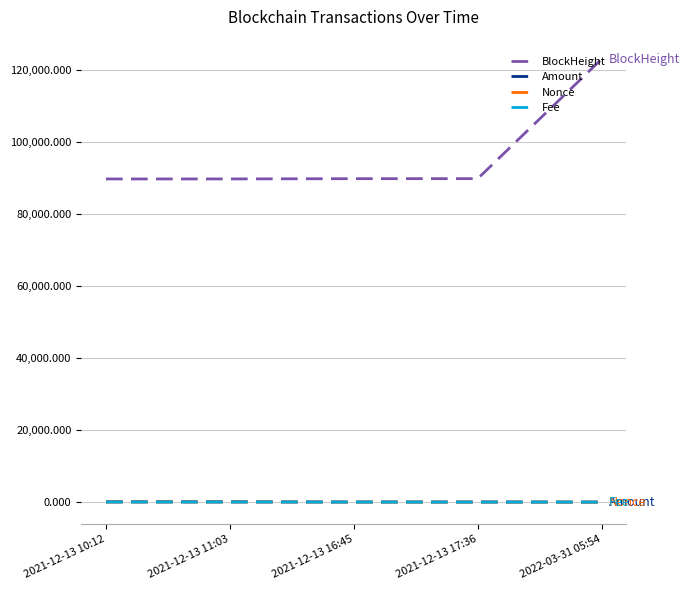

At which category is the sum across all series the highest?

2022-03-31 05:54